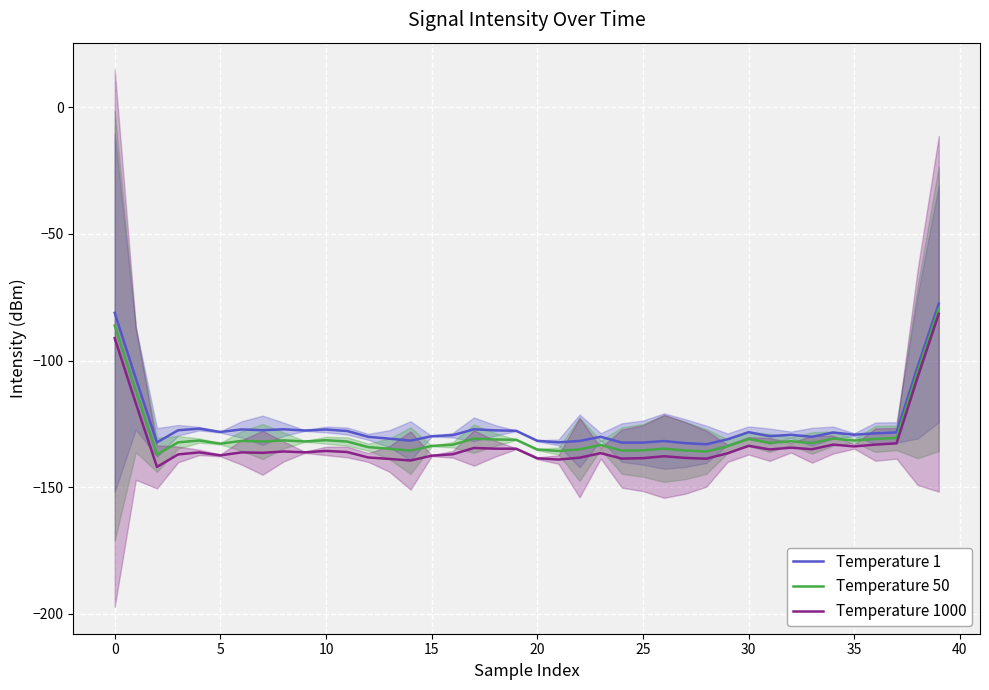

What is the maximum value for Temperature 50?

-79.5